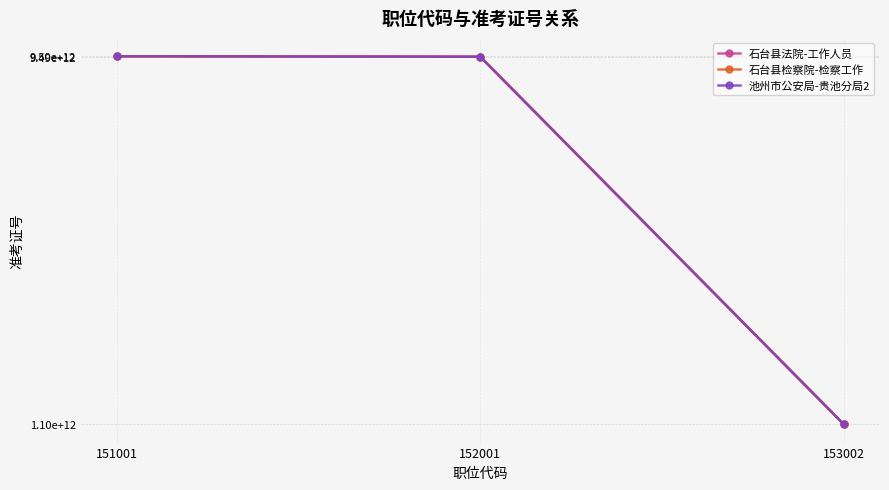

What are all the series names shown in the legend?

石台县法院-工作人员, 石台县检察院-检察工作, 池州市公安局-贵池分局2